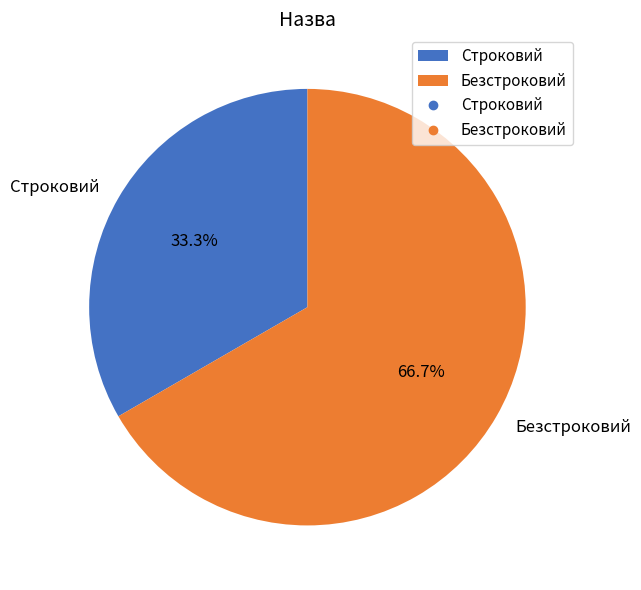

Rank the categories by value from highest to lowest.

Безстроковий, Строковий